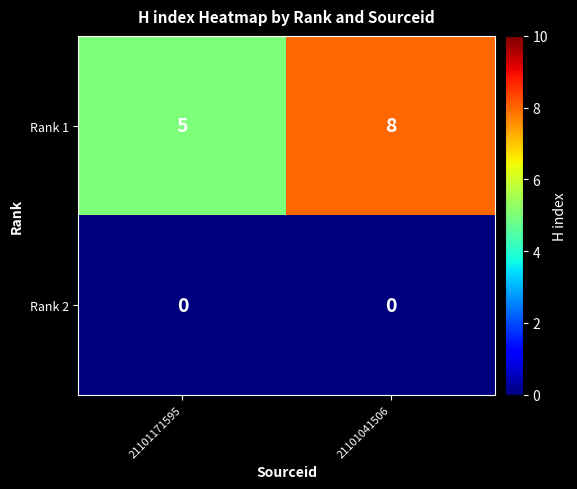

At which label does Rank 1 reach its minimum?

21101171595